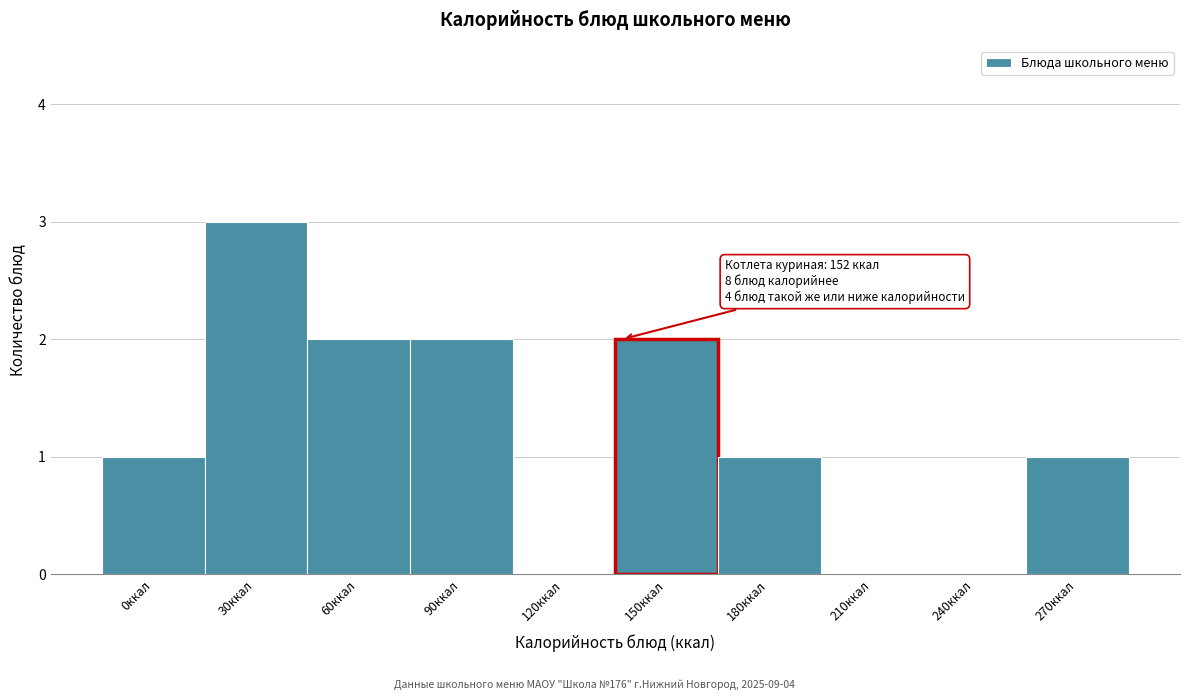

Reading left to right, extract all data points from this chart.

0ккал=1	30ккал=3	60ккал=2	90ккал=2	120ккал=0	150ккал=2	180ккал=1	210ккал=0	240ккал=0	270ккал=1